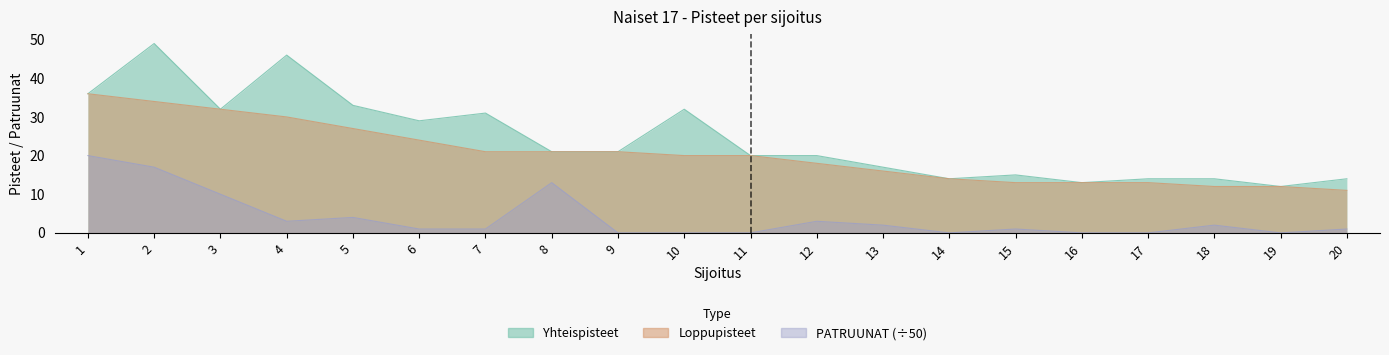

At which label is Yhteispisteet closest to 30?

6